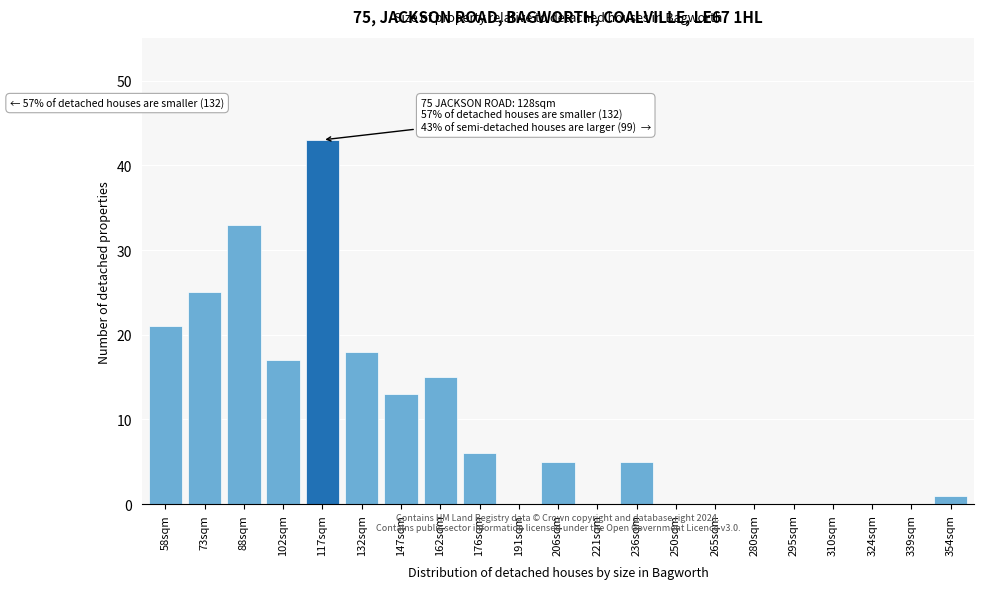

Reading left to right, extract all data points from this chart.

58sqm=21	73sqm=25	88sqm=33	102sqm=17	117sqm=43	132sqm=18	147sqm=13	162sqm=15	176sqm=6	191sqm=0	206sqm=5	221sqm=0	236sqm=5	250sqm=0	265sqm=0	280sqm=0	295sqm=0	310sqm=0	324sqm=0	339sqm=0	354sqm=1